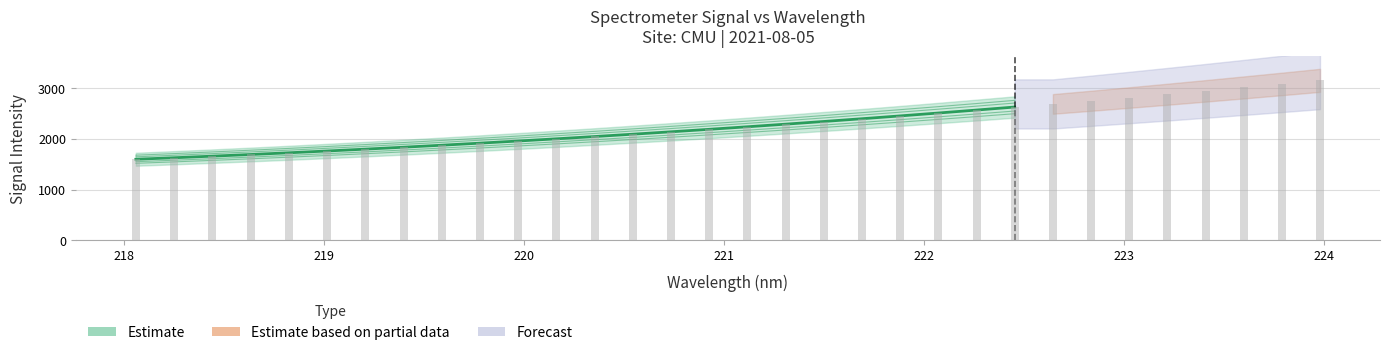

What is the greatest value displayed?

3161.2